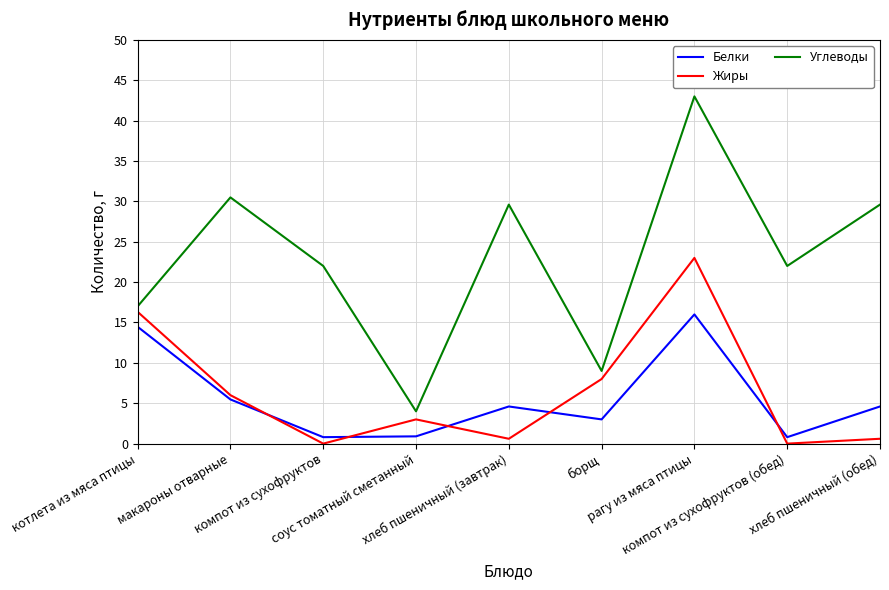

What is the difference between the maximum and minimum values in the Углеводы series?

39.0